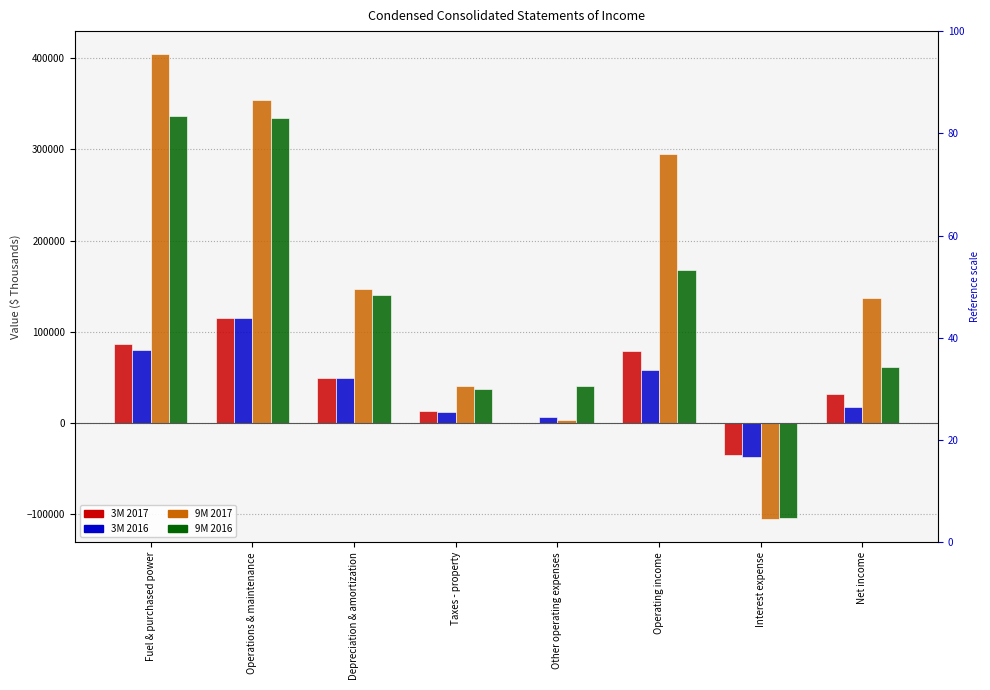

Which category has the highest value in the 3M 2017 series?

Operations & maintenance